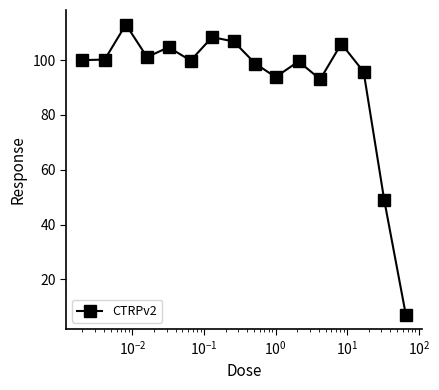

What is the difference between the maximum and second lowest values?

64.1